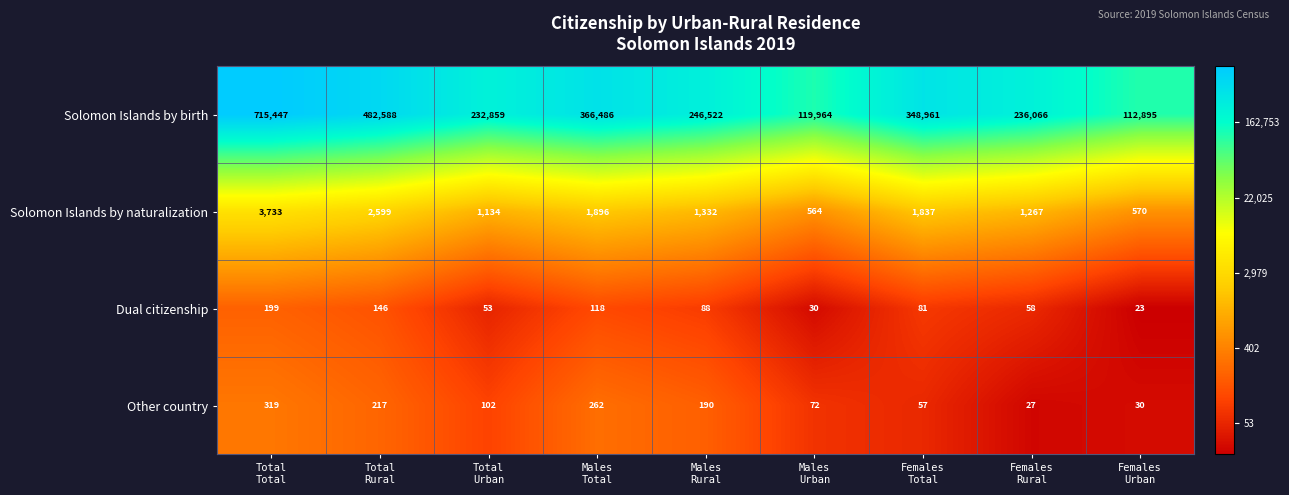

What is the maximum value shown in the chart?

715447